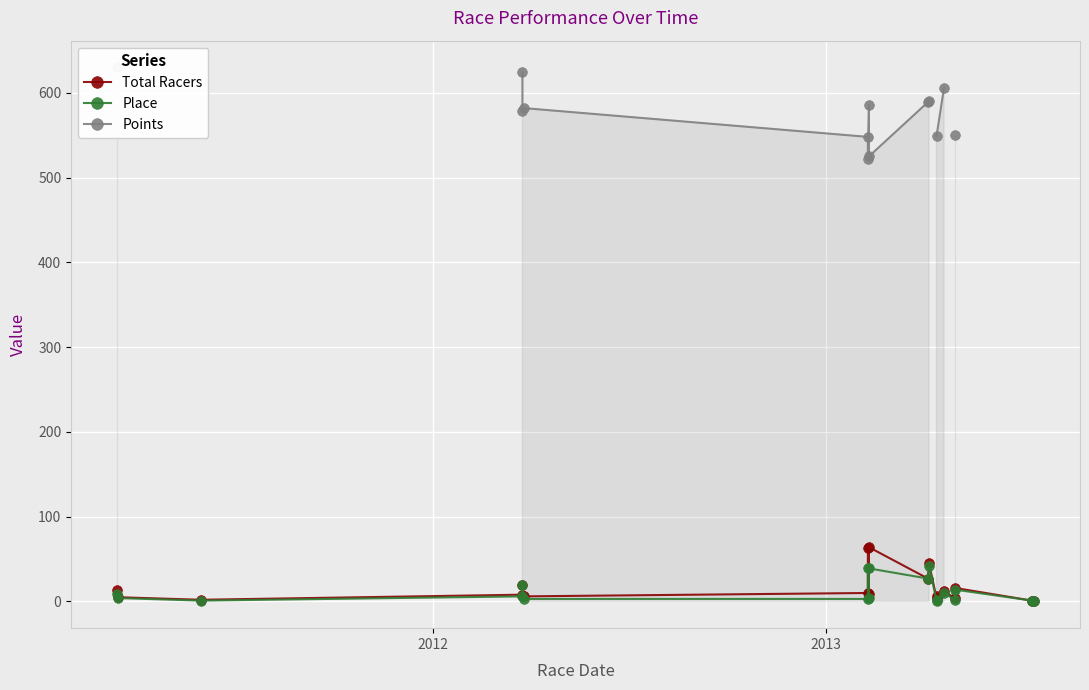

True or false: Total Racers and Place cross at least once.

False